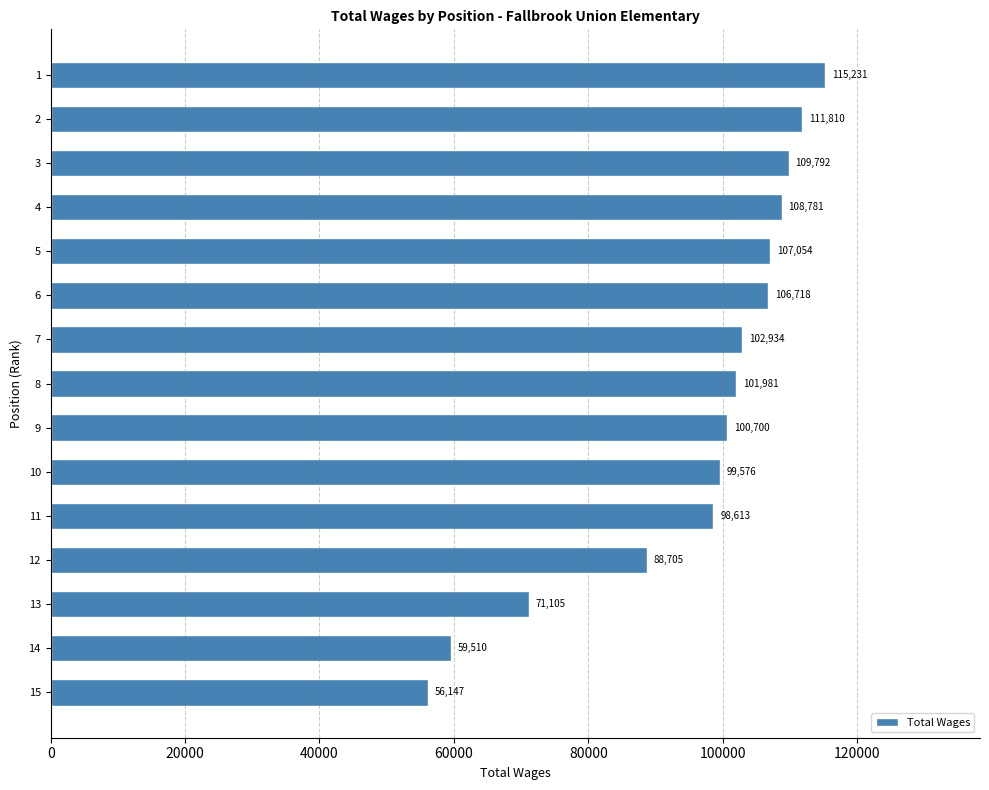

What is the value of the 2nd bar from the top?

111810